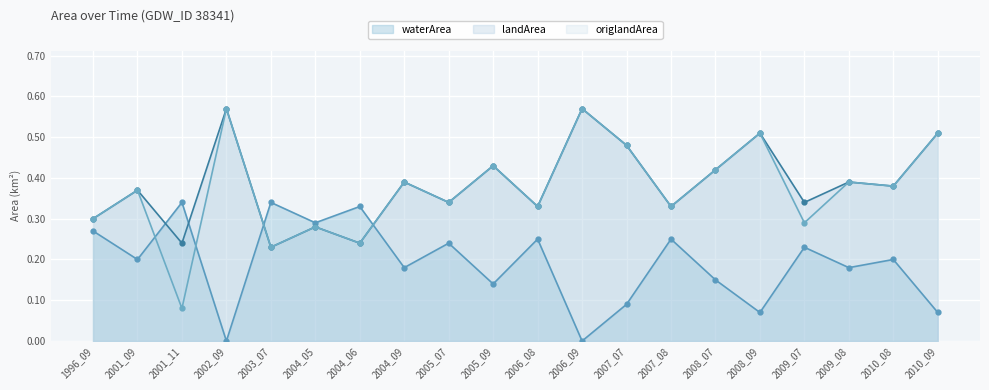

Is the value of waterArea at 2004_05 greater than the value of origlandArea at 2005_09?

No